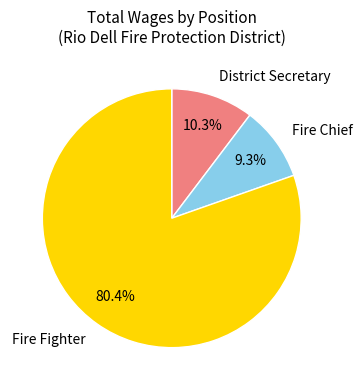

Is there a majority slice in this chart?

Yes